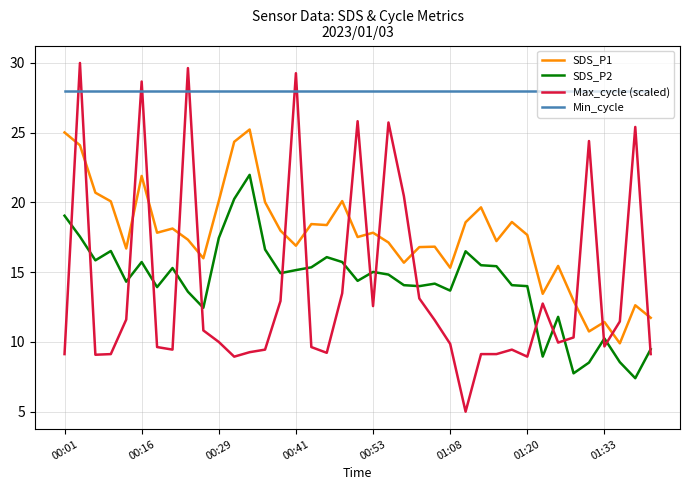

Which series has the widest spread of values?

Max_cycle (scaled)